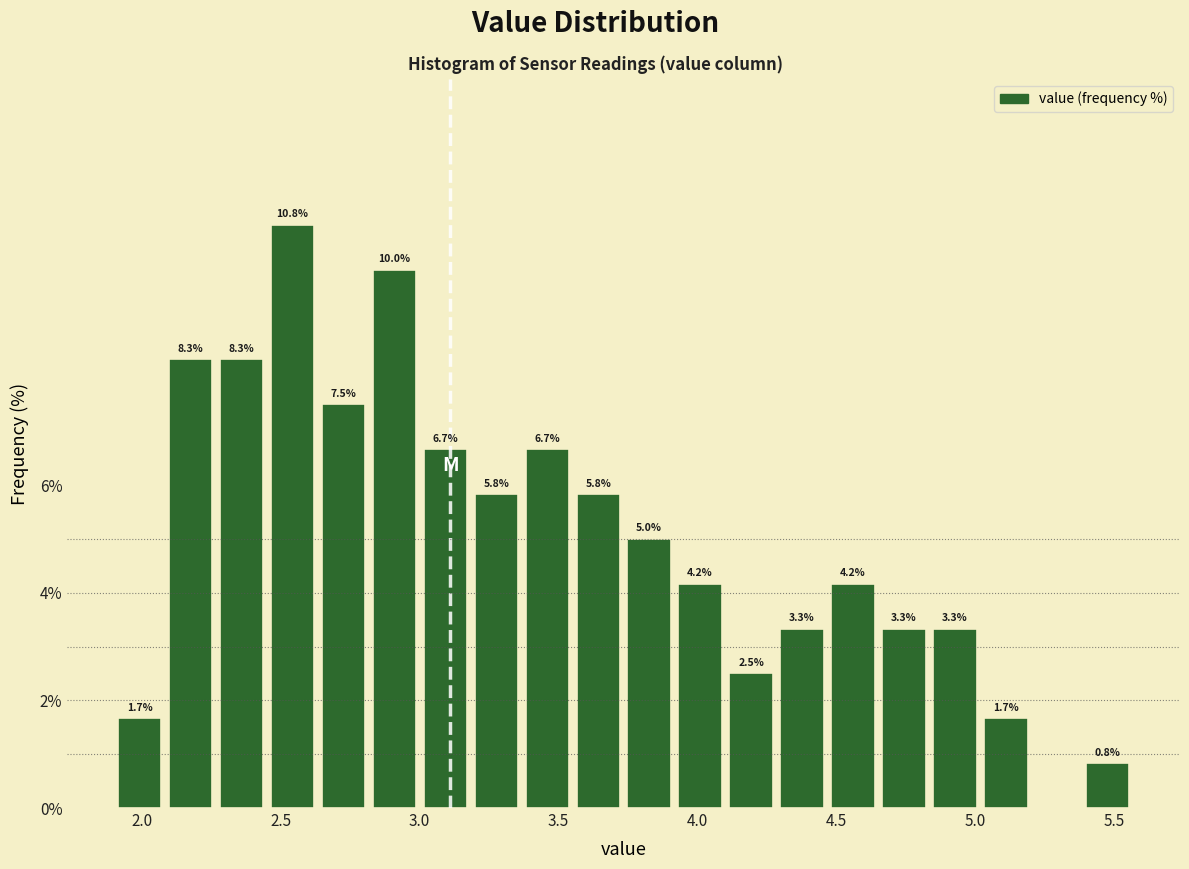

Read against the x-axis, roughly where is the centre of the tallest bar?

2.55